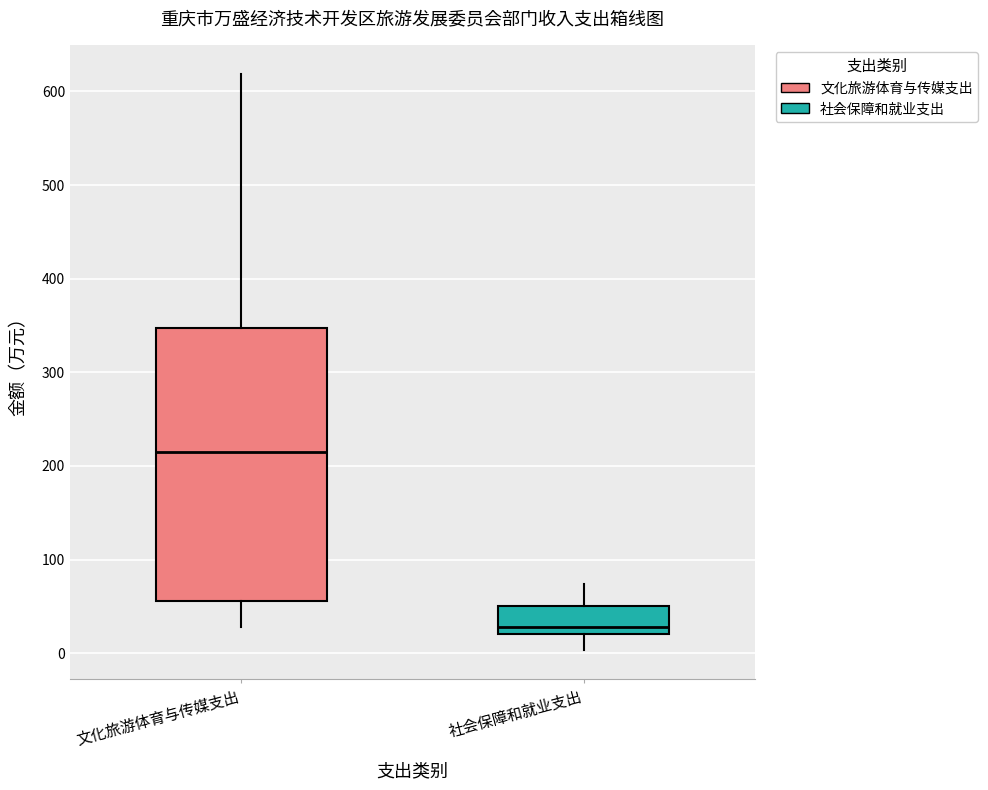

Which box's median line is the lowest?

社会保障和就业支出